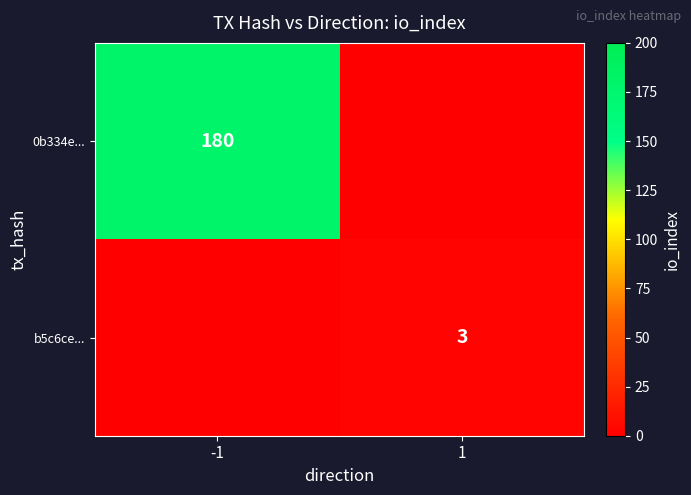

True or false: b5c6ce... has a value of 2 at 1.

False